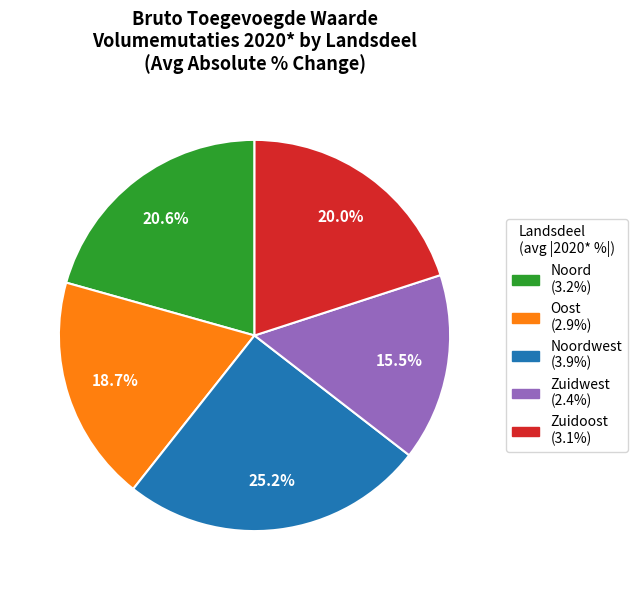

Is there a majority slice in this chart?

No